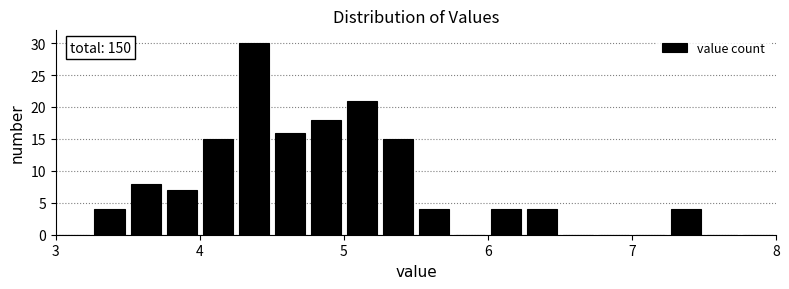

Around what value on the x-axis is the tallest bar? Give the approximate position of its centre, as read against the axis.

4.4